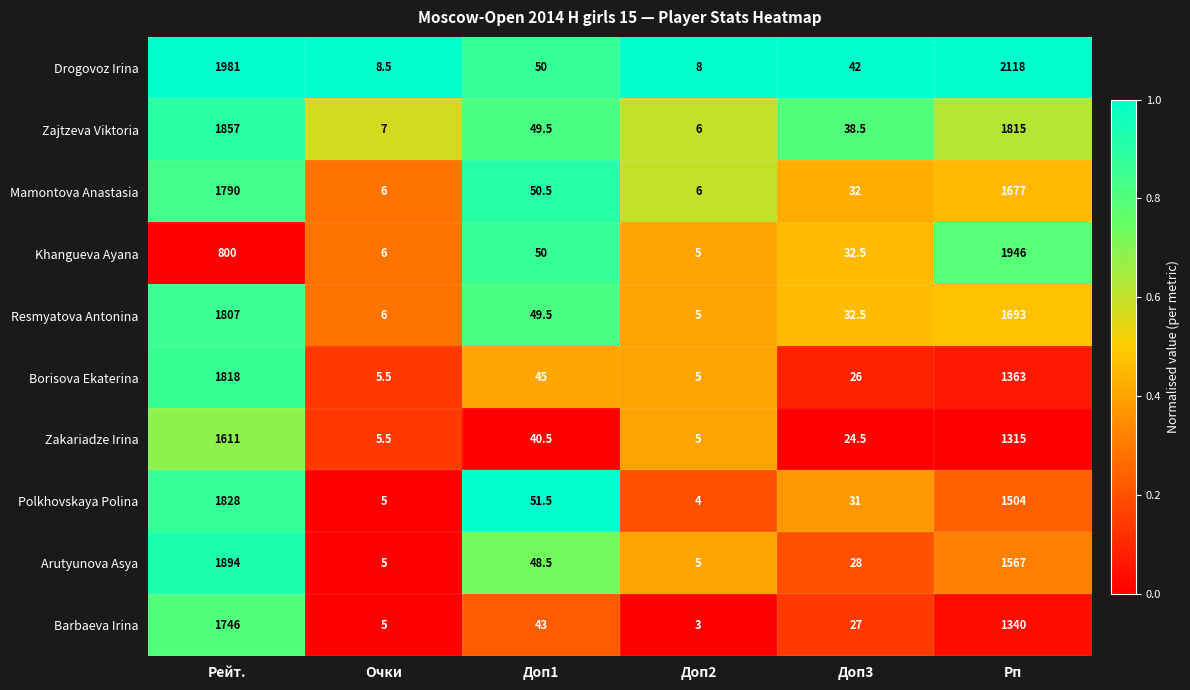

What is the maximum value shown in the chart?

2118.0